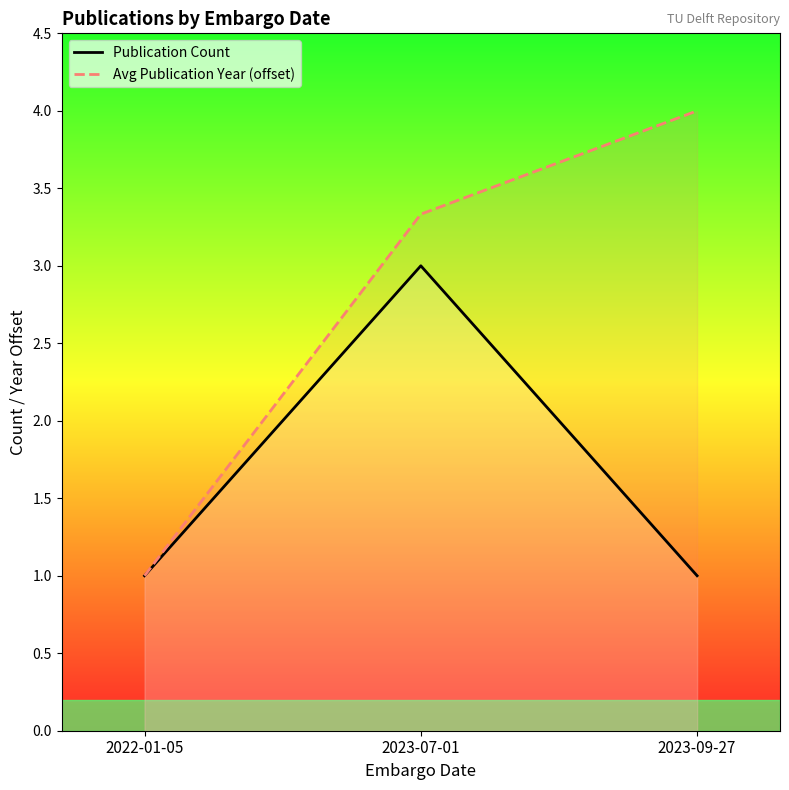

True or false: Avg Publication Year (offset) has a value of 6.1 at 2023-09-27.

False